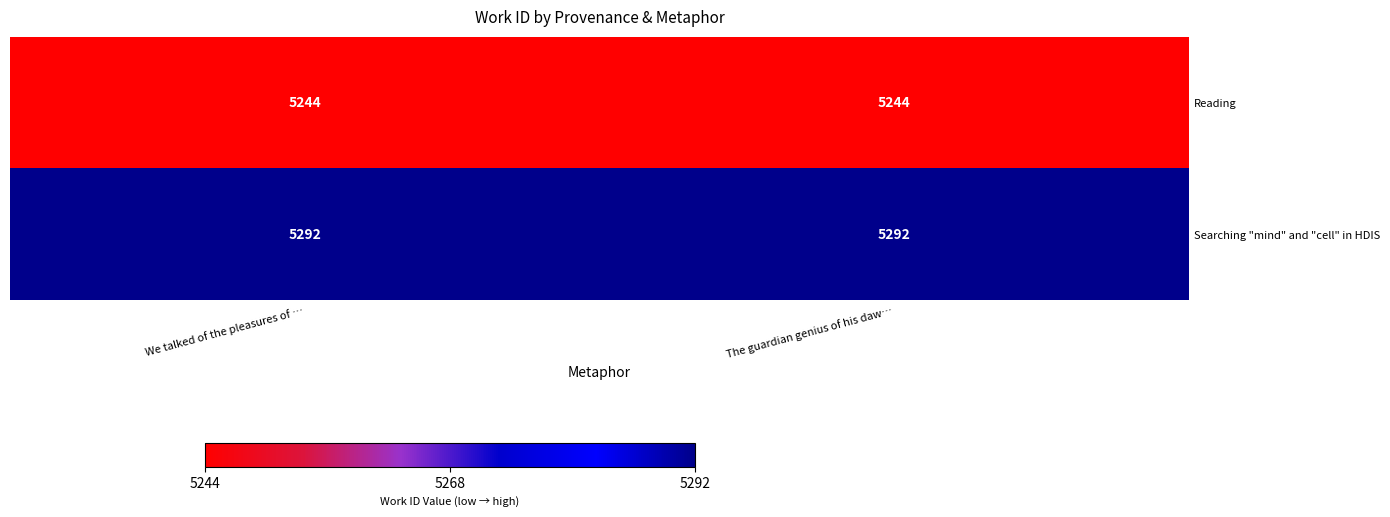

Which series has the largest total across all categories?

Searching "mind" and "cell" in HDIS